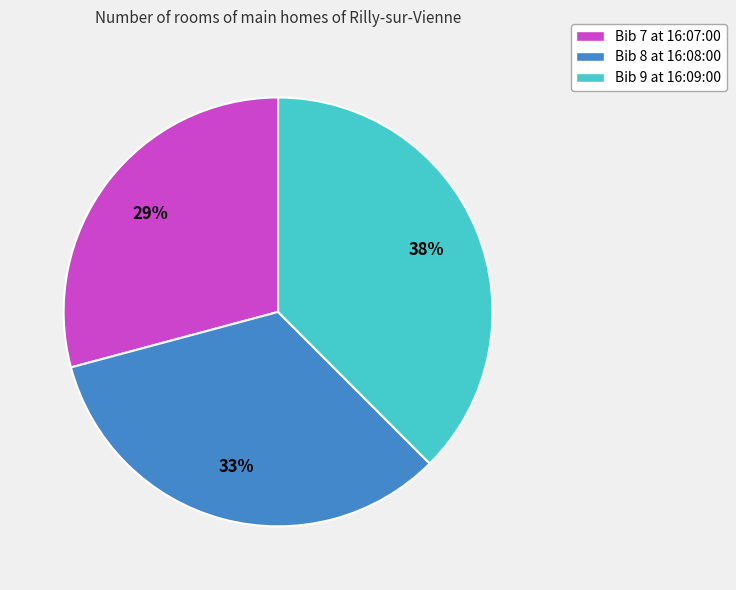

Rank the categories by value from lowest to highest.

Bib 7 at 16:07:00, Bib 8 at 16:08:00, Bib 9 at 16:09:00